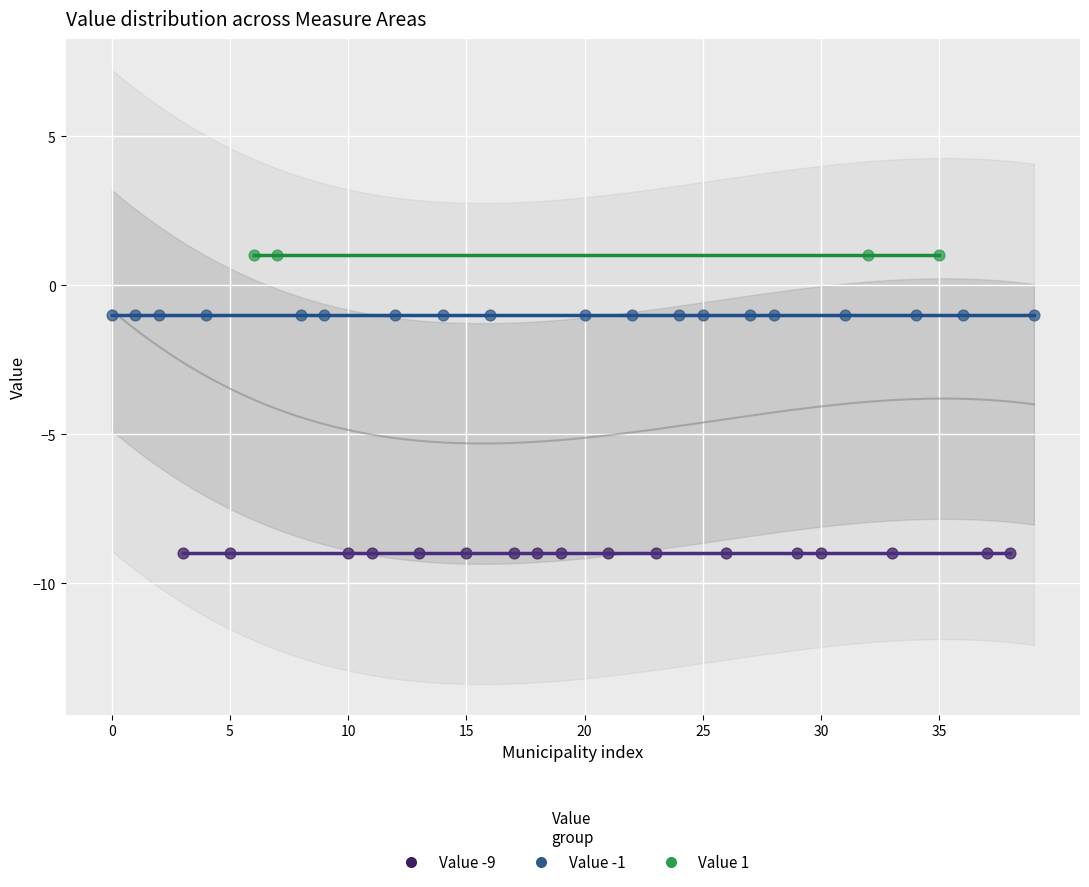

Which series contains the highest Y value?

Value 1